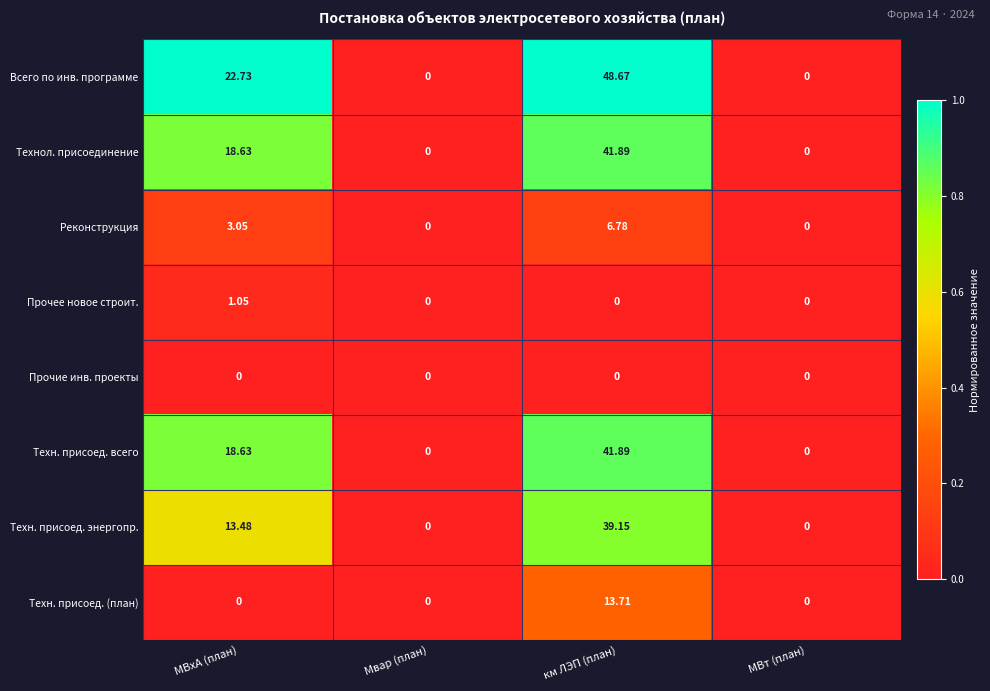

Which series has the largest total across all categories?

Всего по инв. программе